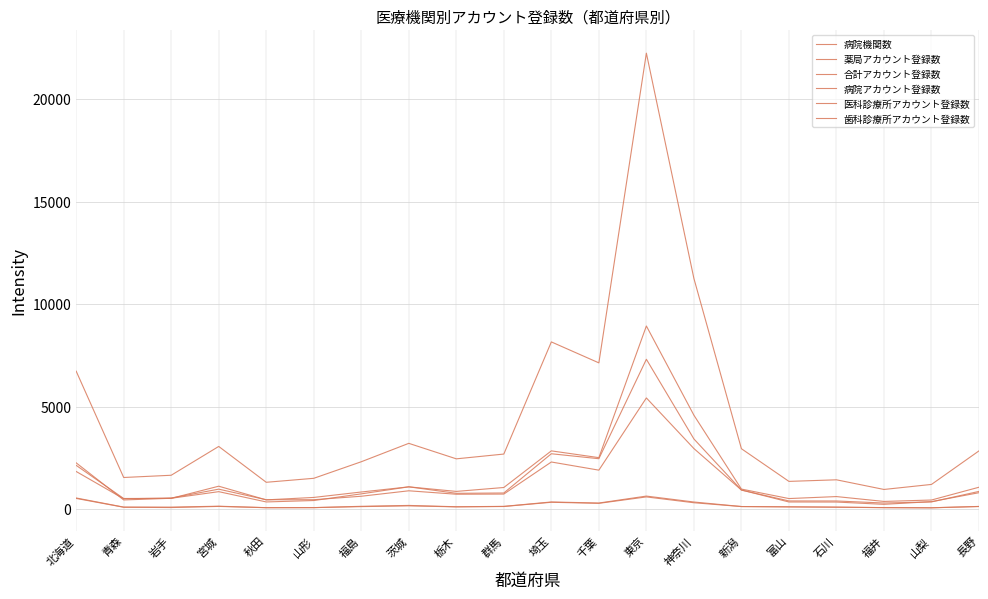

Does the chart have visible grid lines?

Yes